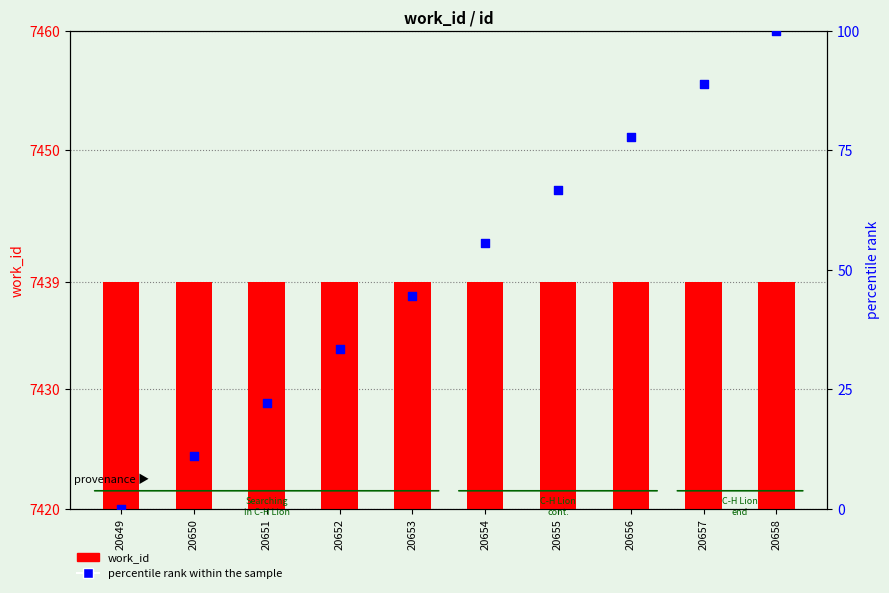

What are all the series names shown in the legend?

work_id, percentile rank within the sample